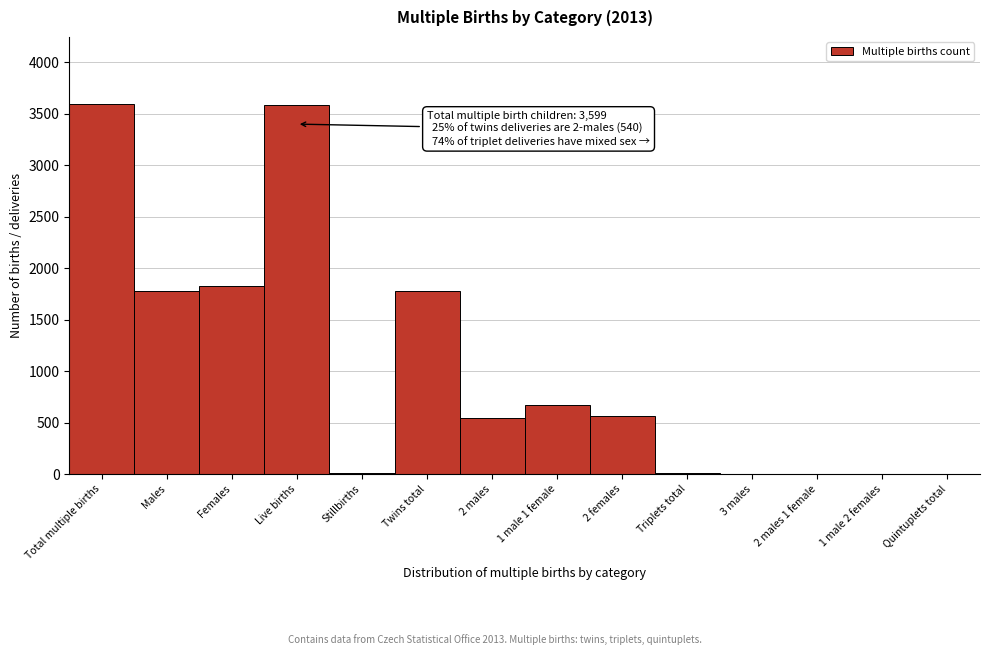

What is the change in value from Twins total to 2 males?

-1239